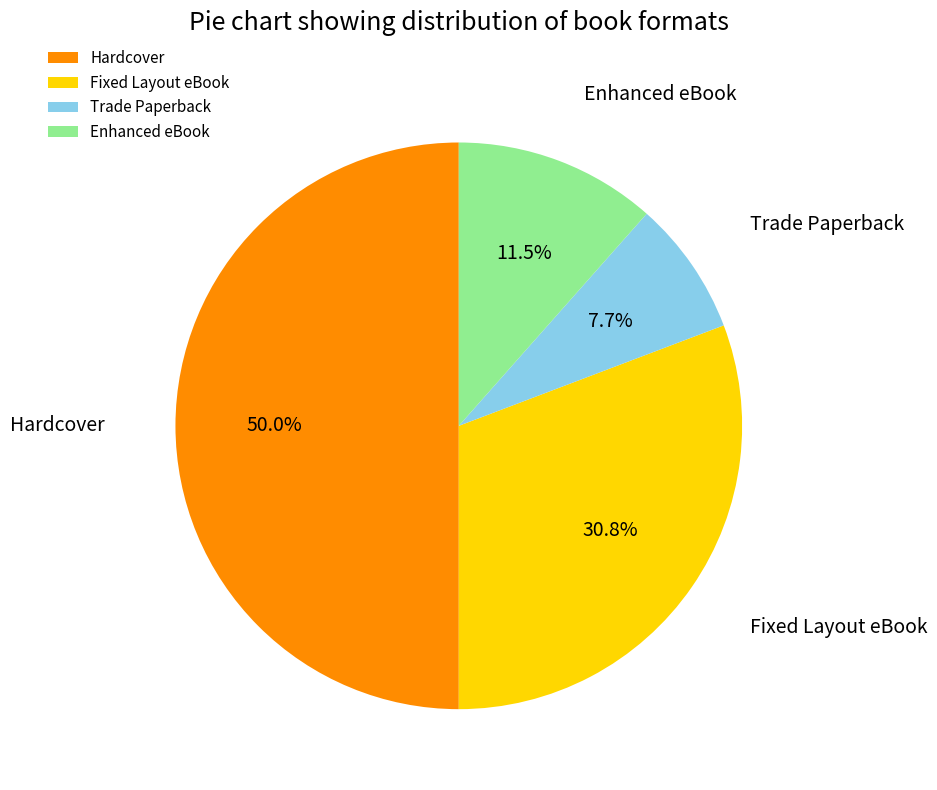

Which category has the smallest portion of the pie?

Trade Paperback